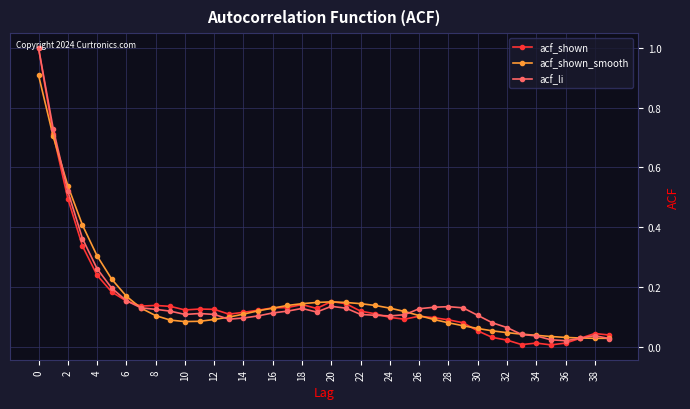

What is the maximum value for acf_shown?

1.0